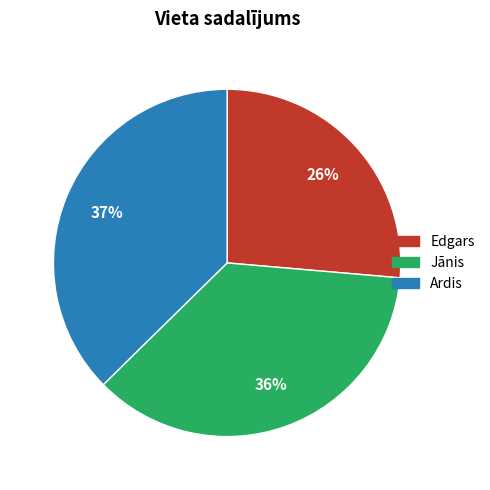

Which slice is the smallest?

Edgars